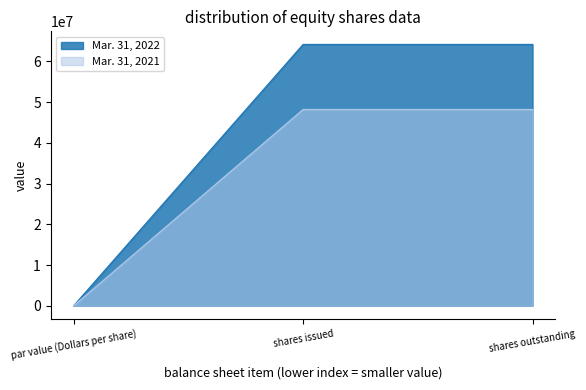

At how many categories does at least one series exceed 19535688?

2